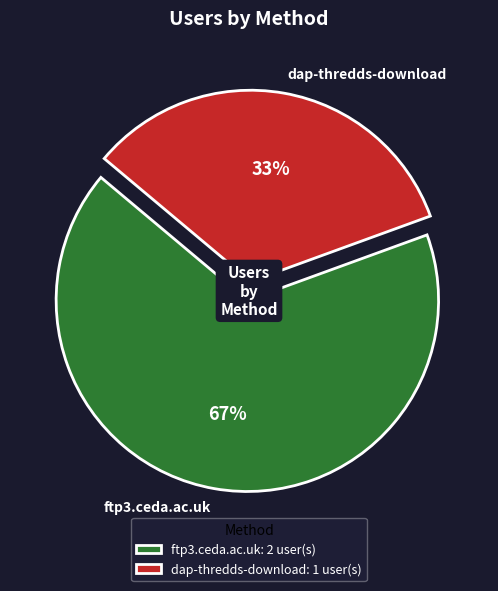

Count the number of slices in the pie.

2